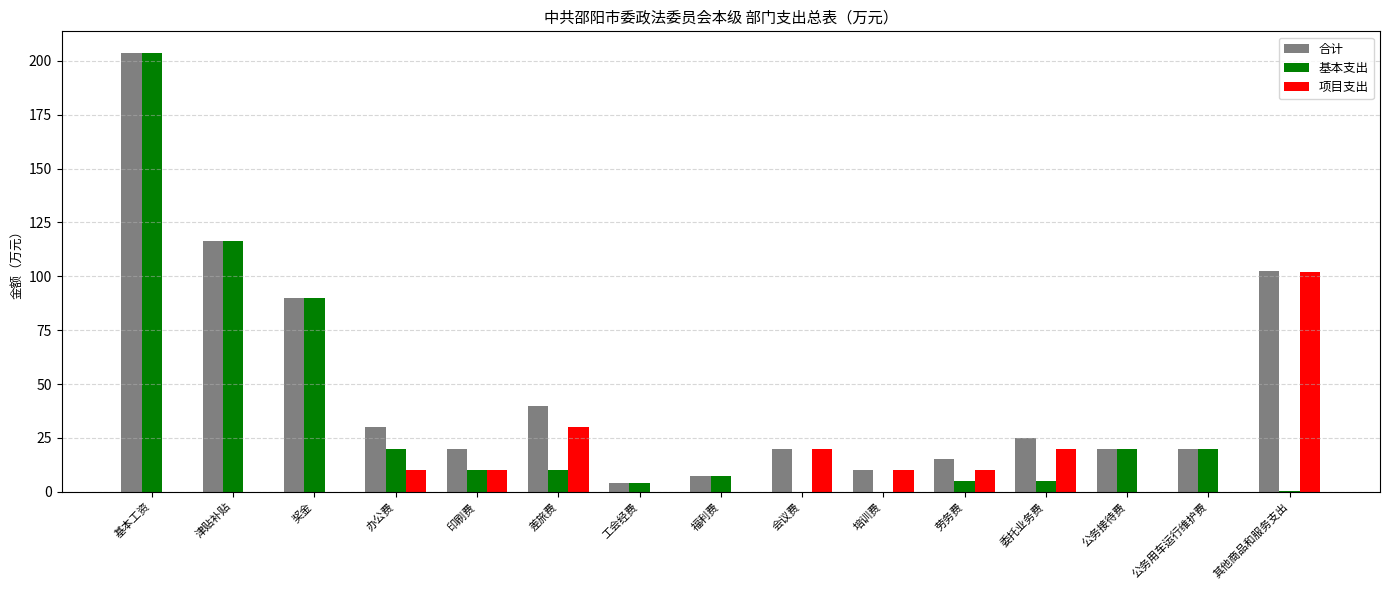

Is it true that 基本支出 equals 0.0 at 培训费?

True